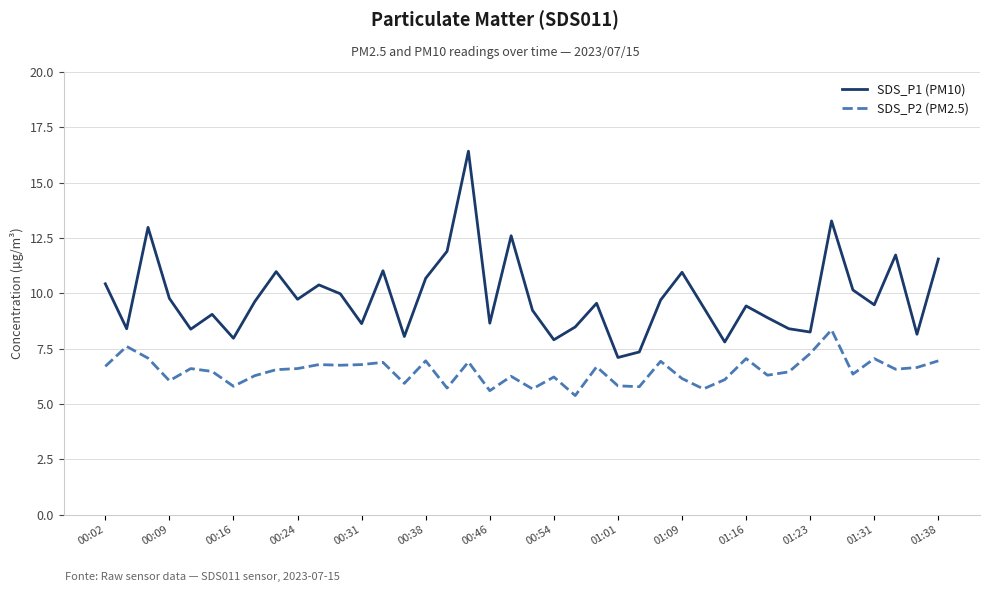

True or false: SDS_P2 (PM2.5) and SDS_P1 (PM10) intersect in this chart.

False